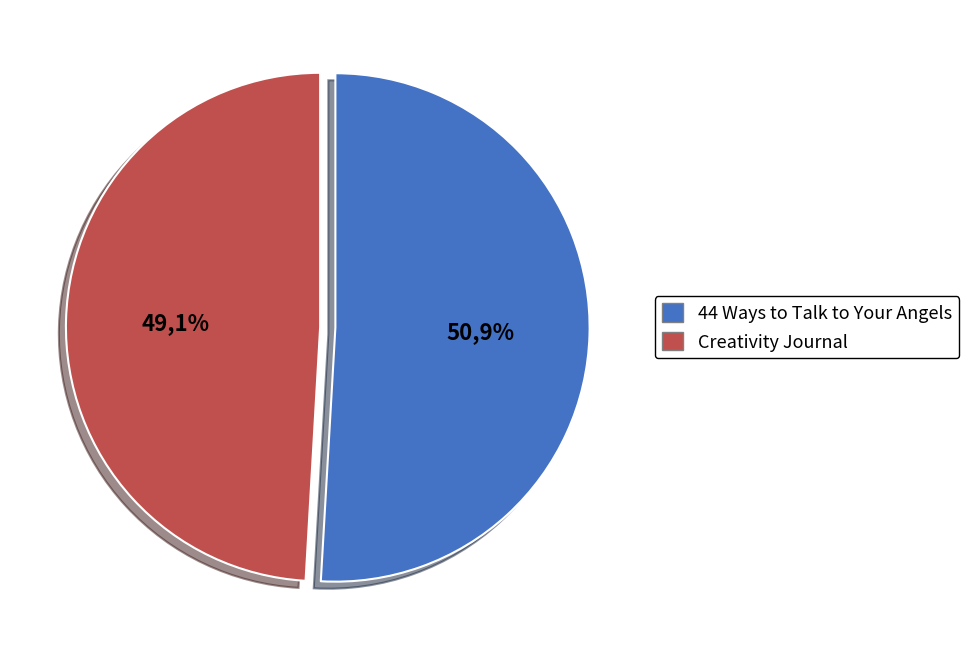

To the nearest percent, what is the difference between the 44 Ways to Talk to Your Angels and Creativity Journal slice percentages?

2%